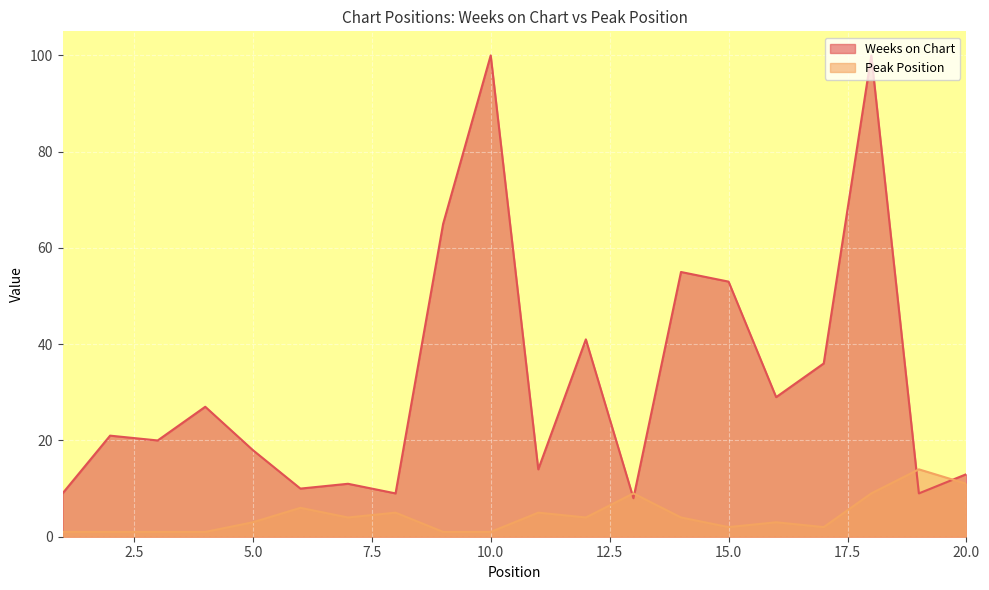

At how many categories does at least one series exceed 69?

2